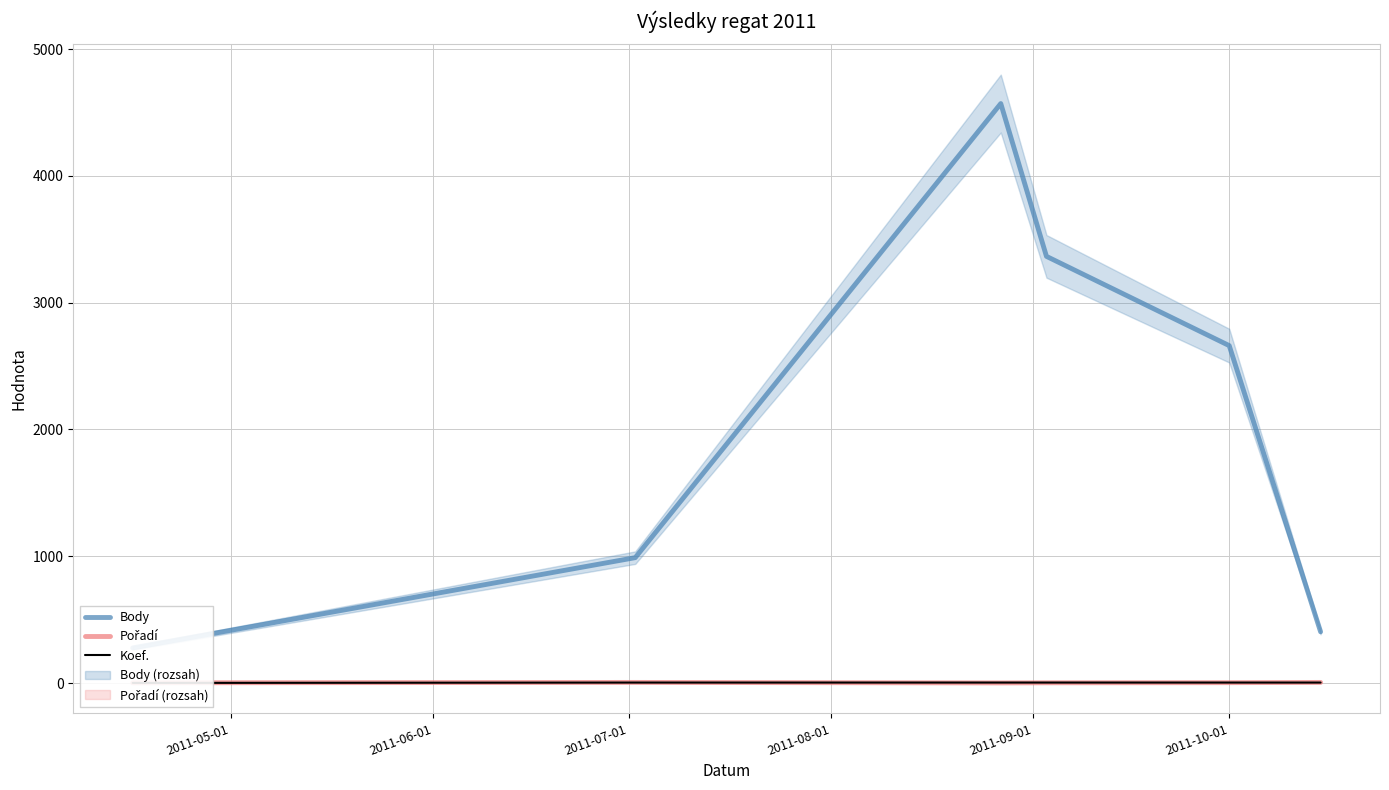

The value of Koef. at 2011-08-01 is 4. True or false?

True